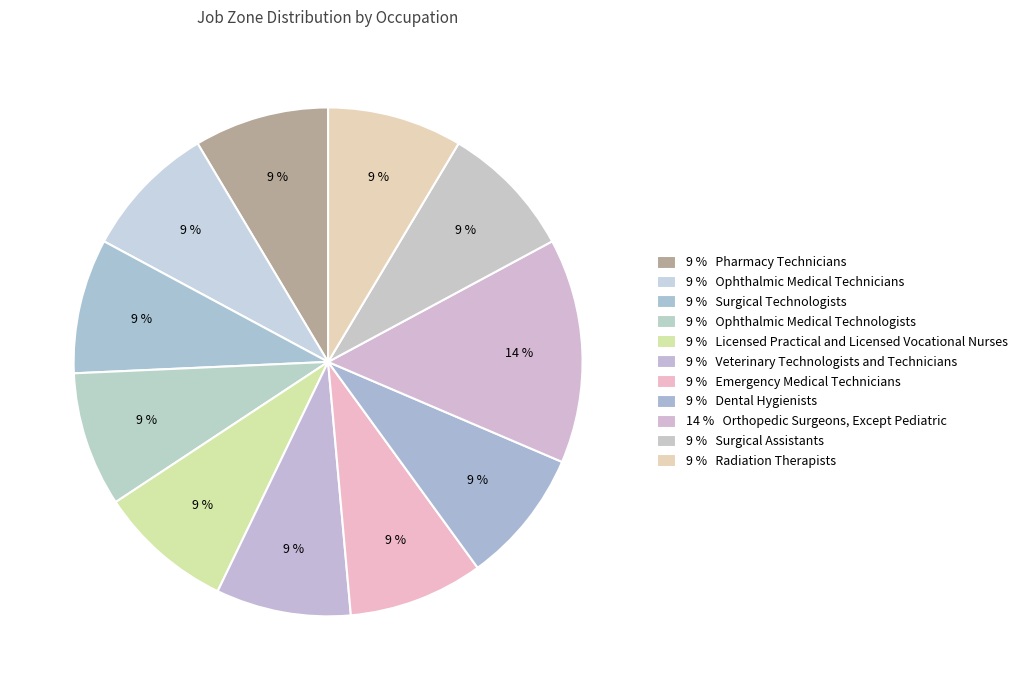

How many segments does this pie chart have?

11